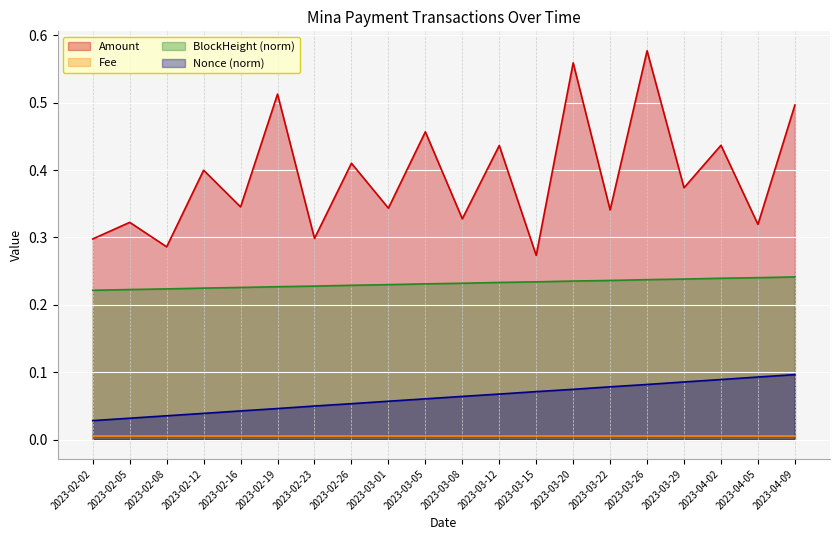

What is the maximum value shown in the chart?

0.6